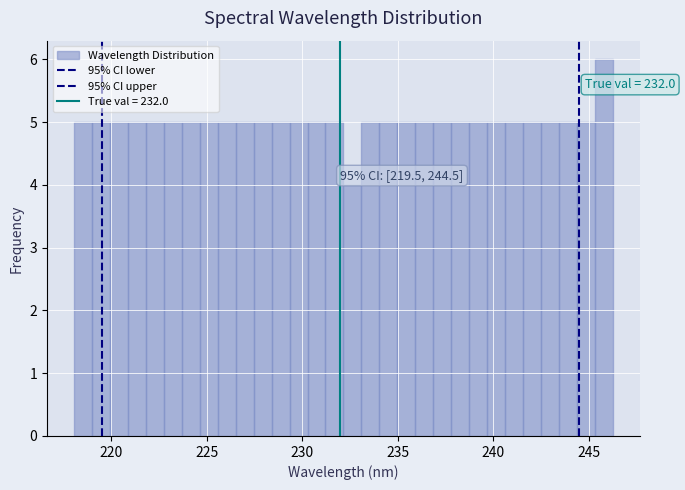

Around what value on the x-axis is the tallest bar? Give the approximate position of its centre, as read against the axis.

246.0